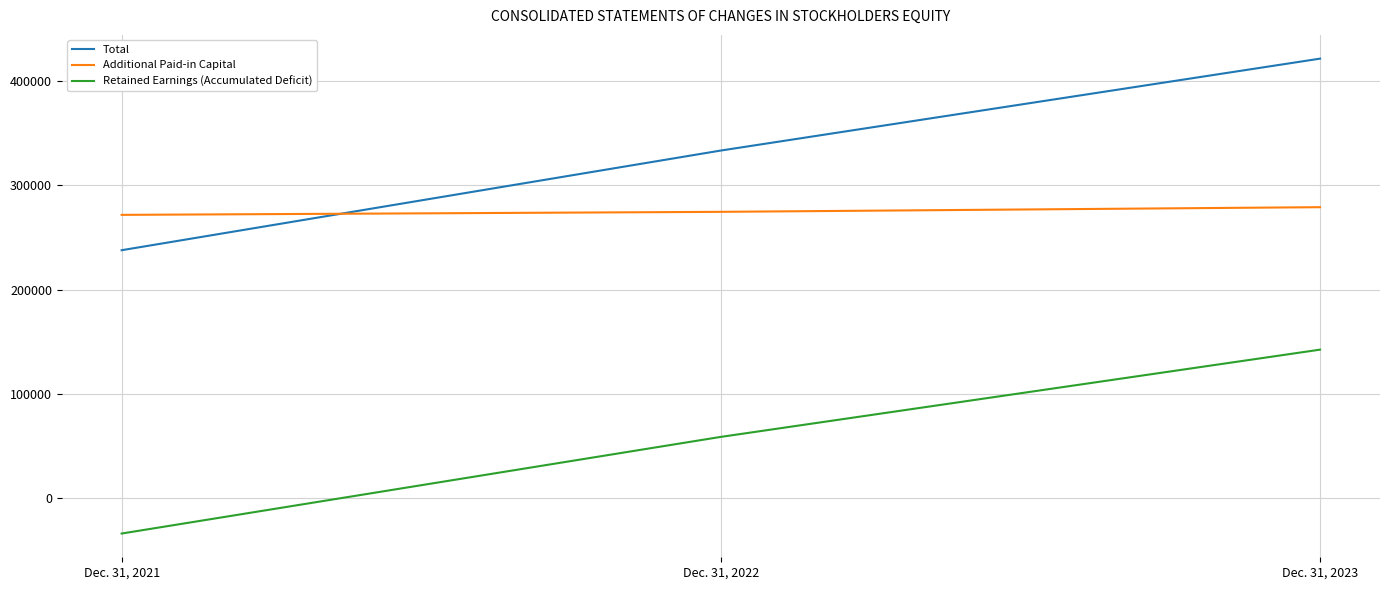

How many distinct data groups are displayed?

3